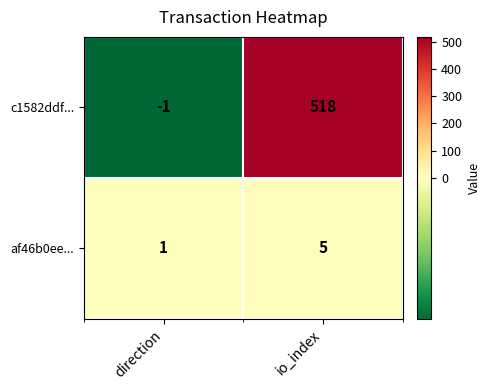

What is the difference between the maximum and minimum values in the c1582ddf... series?

519